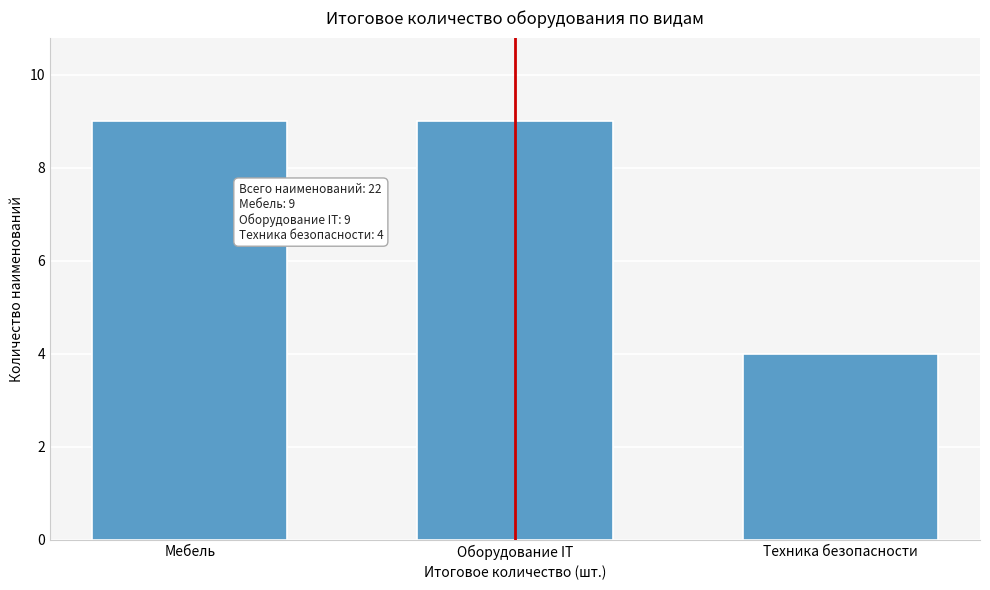

Reading left to right, list all the values displayed in this chart.

9	9	4